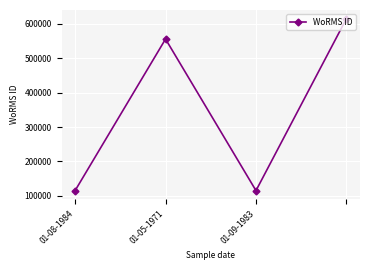

What is the greatest value displayed?

615418